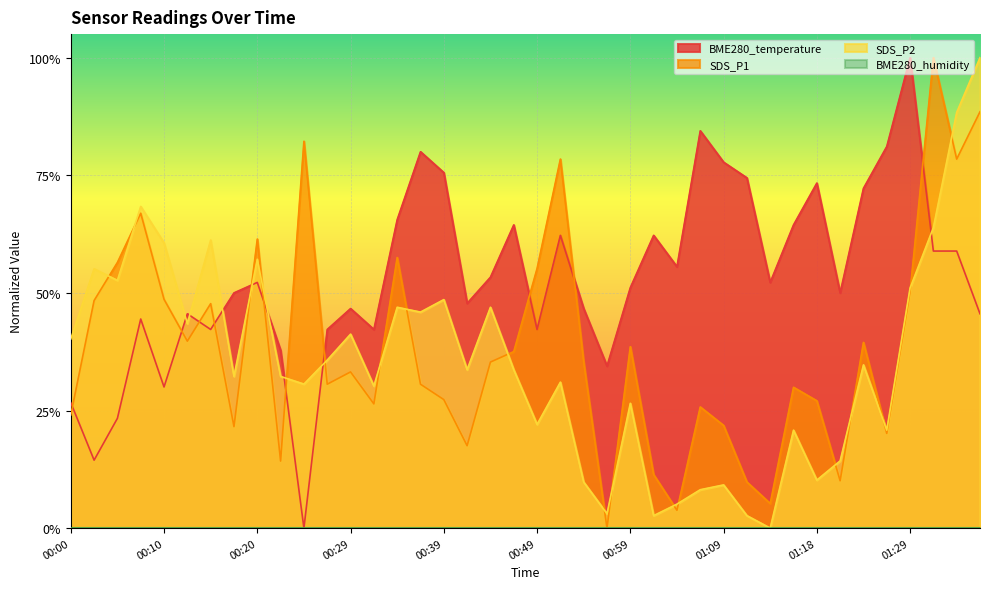

Which series has the widest spread of values?

BME280_temperature